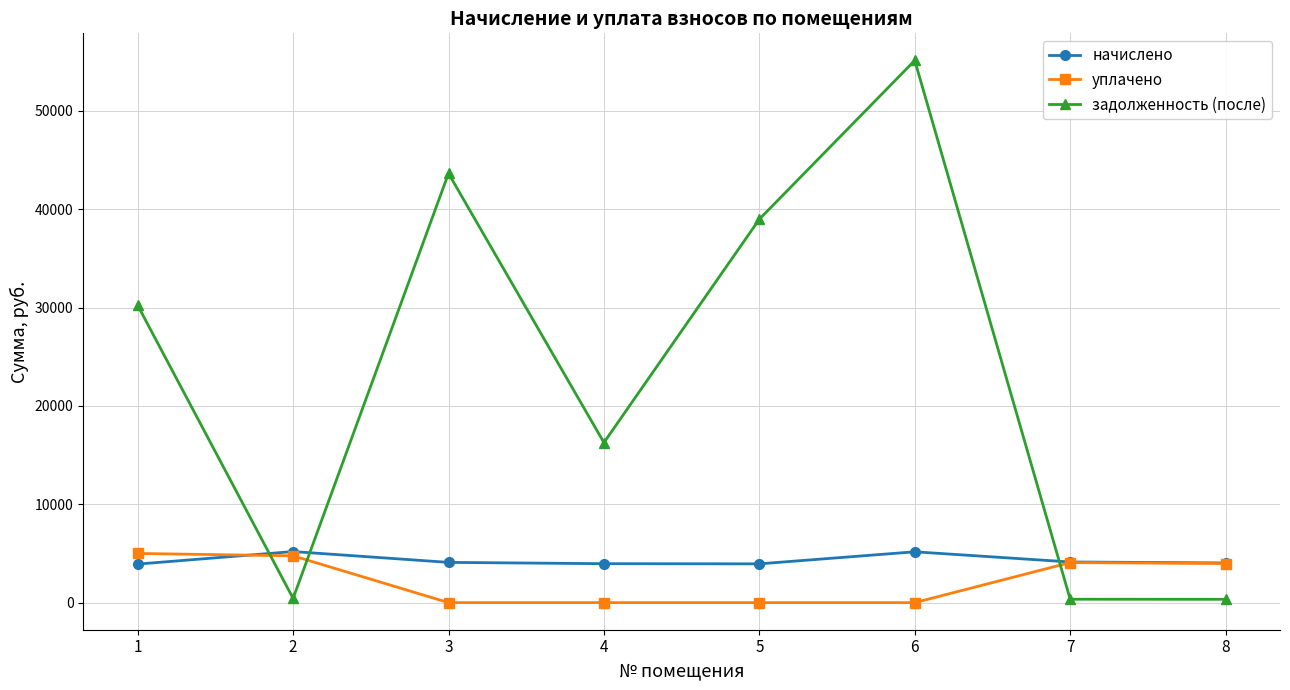

Is it true that начислено equals 1870.8 at 2?

False